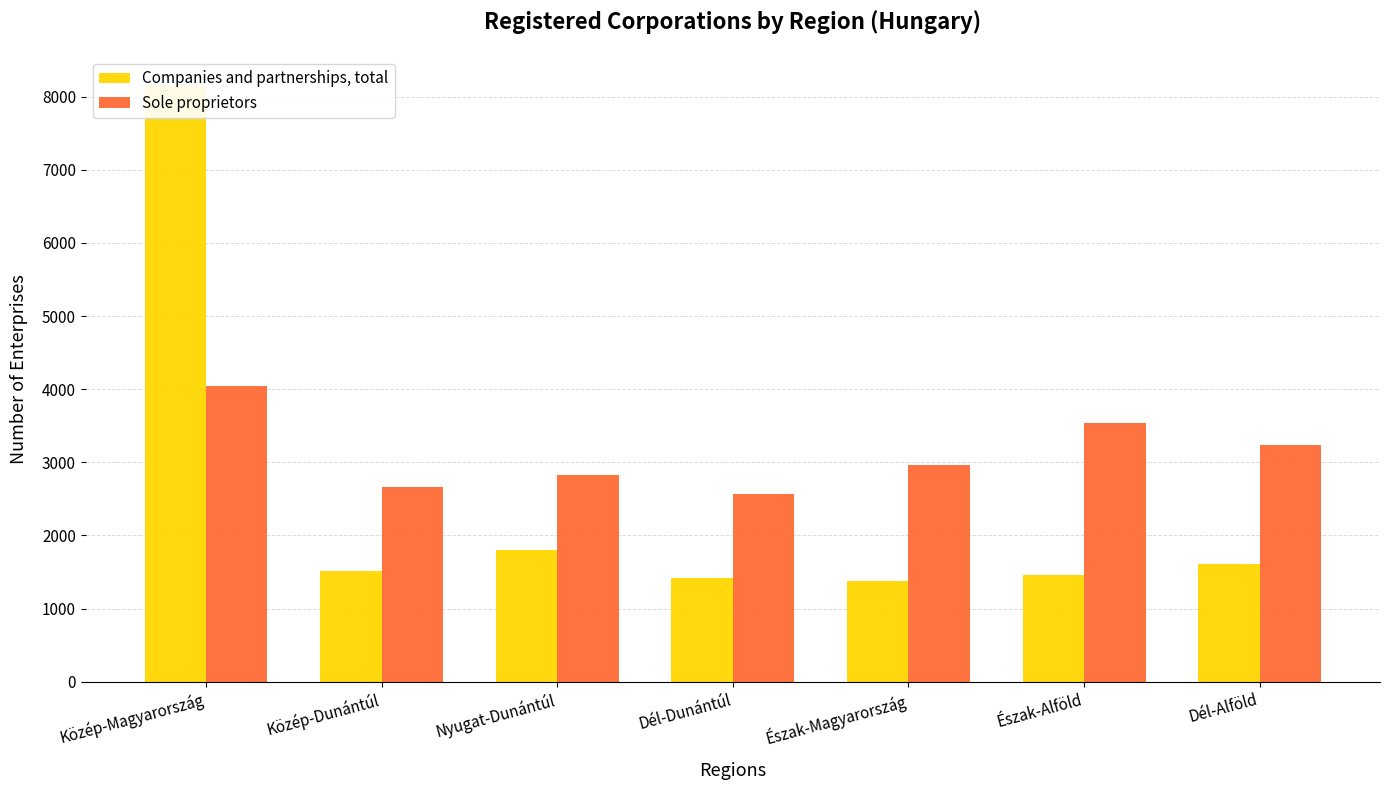

Is the value of Sole proprietors at Nyugat-Dunántúl greater than the value of Companies and partnerships, total at Közép-Magyarország?

No